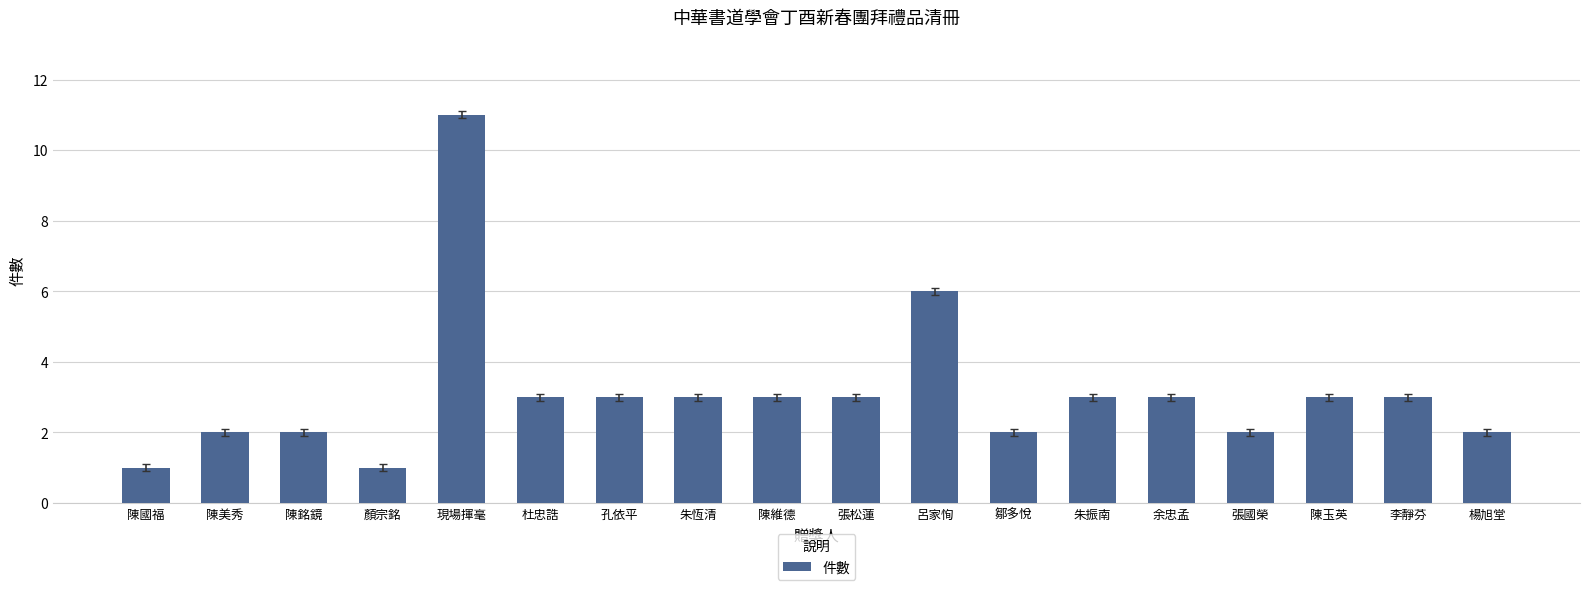

At which label does the data first exceed 3?

現場揮毫